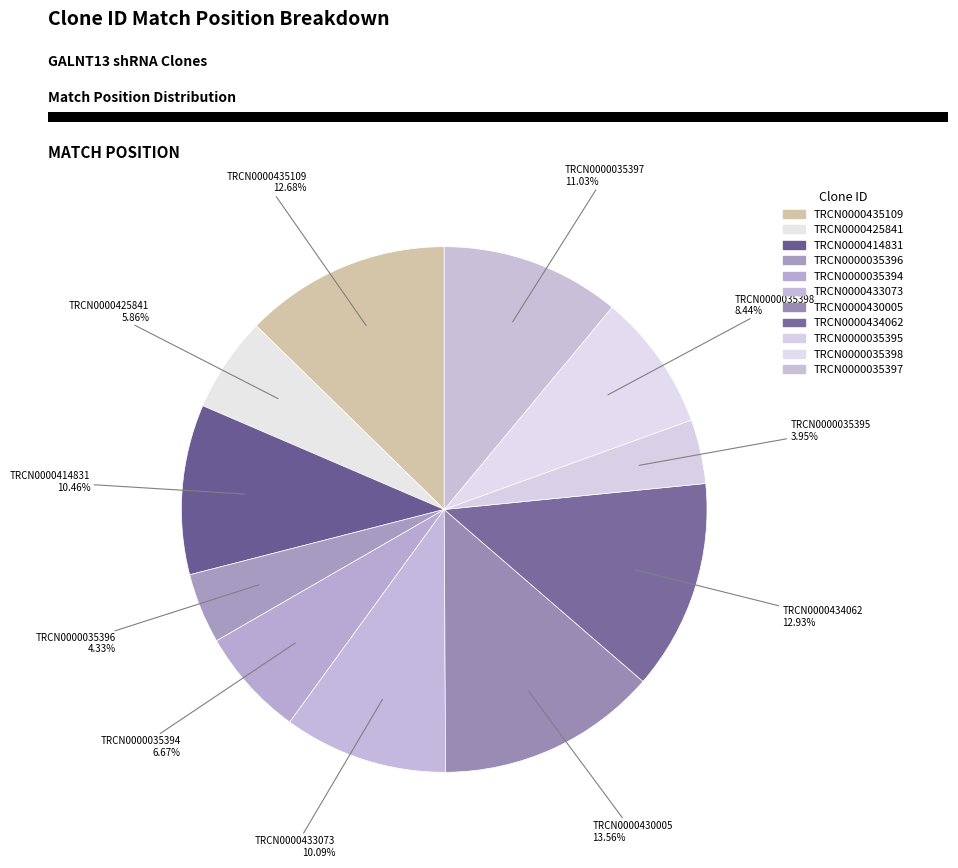

Is it true that TRCN0000433073 is 1% of the pie?

False